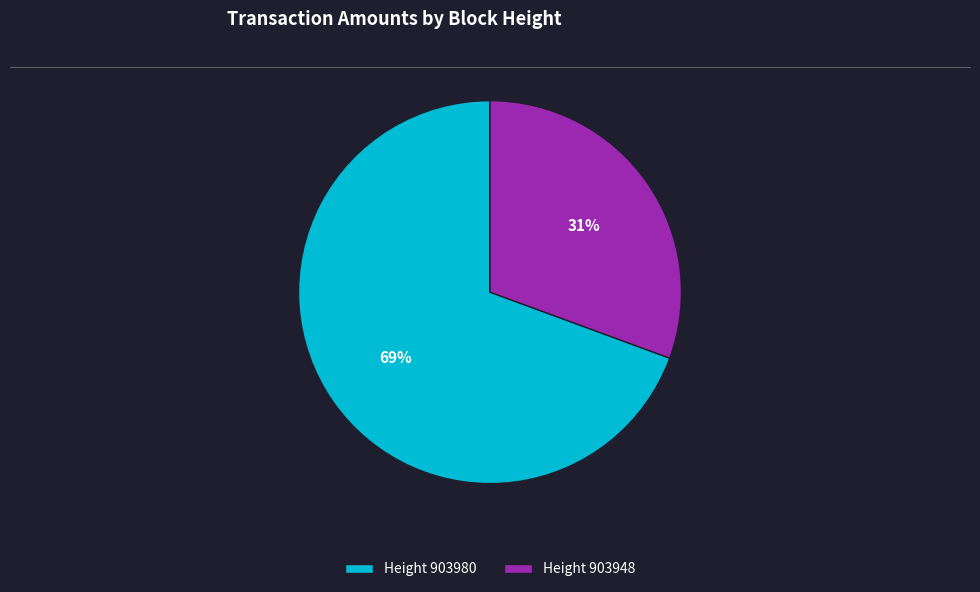

How many segments does this pie chart have?

2